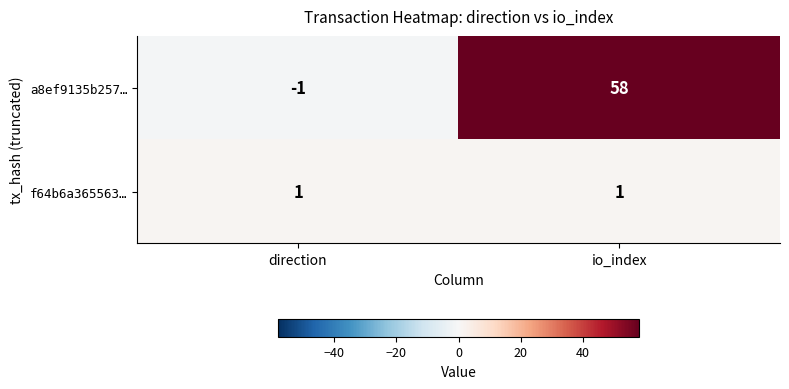

What is the approximate value of a8ef9135b257… at io_index?

58